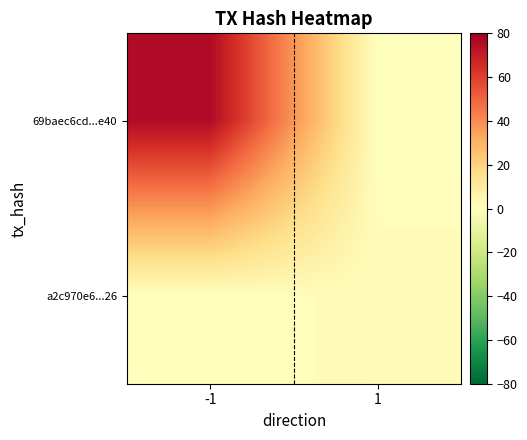

List the series in order of their overall mean, highest first.

69baec6cd...e40, a2c970e6...26